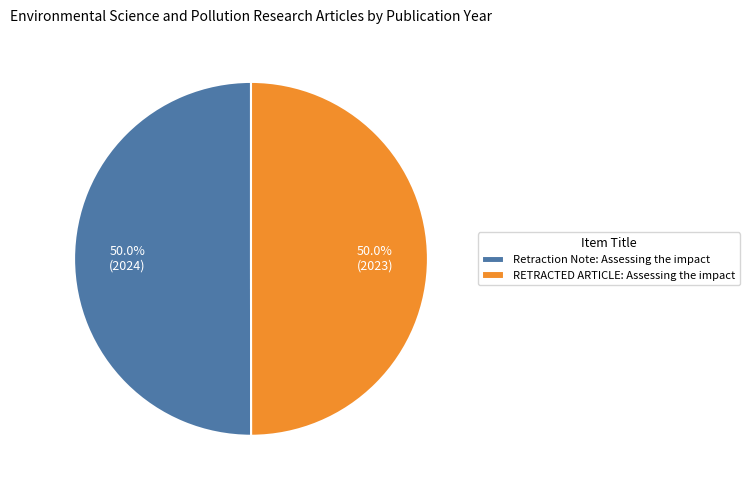

Is the sum of Retraction Note: Assessing the impact and RETRACTED ARTICLE: Assessing the impact greater than half?

Yes